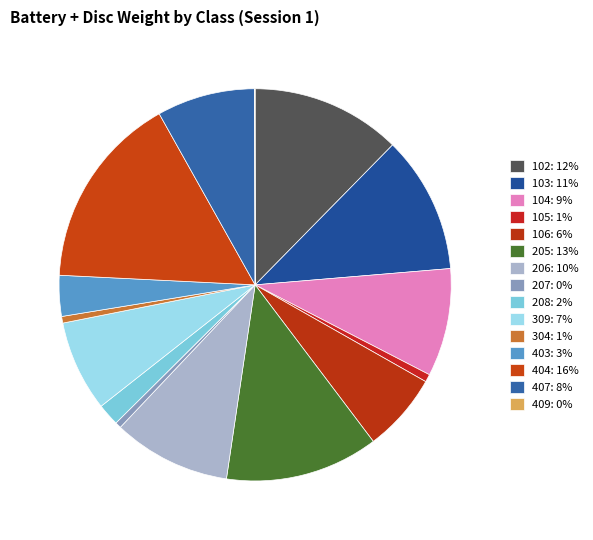

Is there any slice that represents more than half of the pie?

No